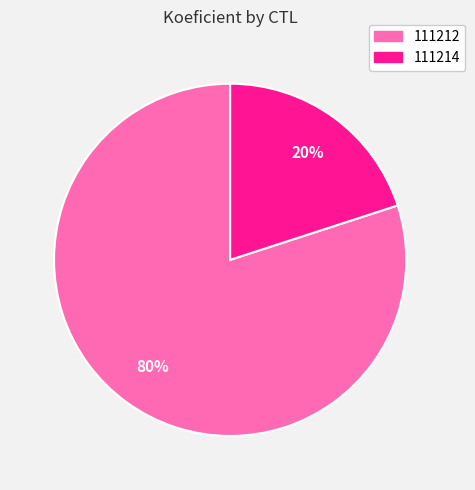

Do 111212 and 111214 together represent more than half of the pie?

Yes